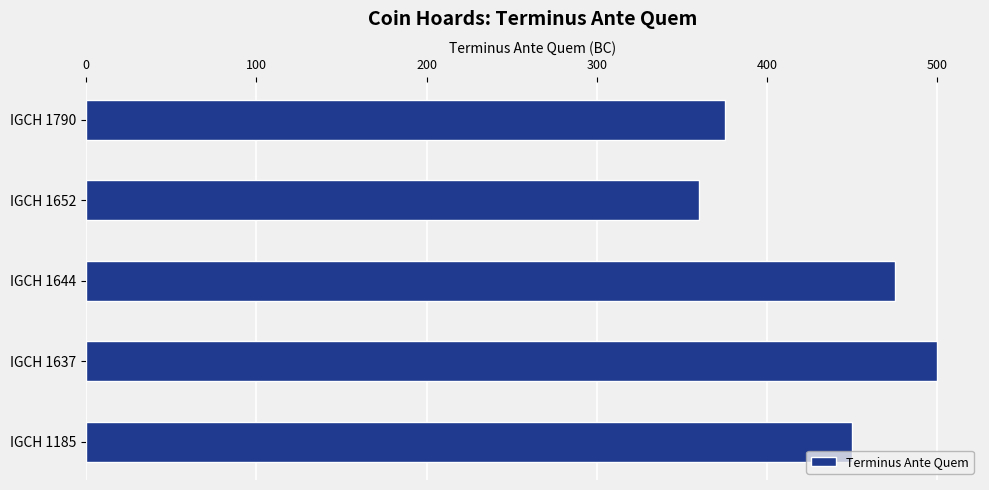

List the labels in order of value, largest first.

IGCH 1637, IGCH 1644, IGCH 1185, IGCH 1790, IGCH 1652